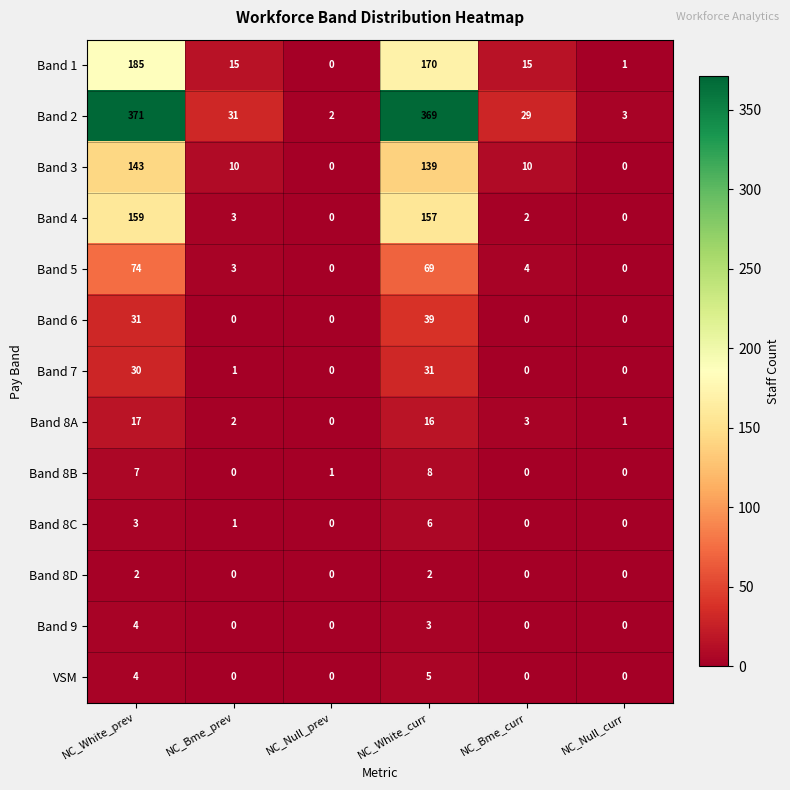

Is it true that Band 7 equals 30 at NC_White_prev?

True